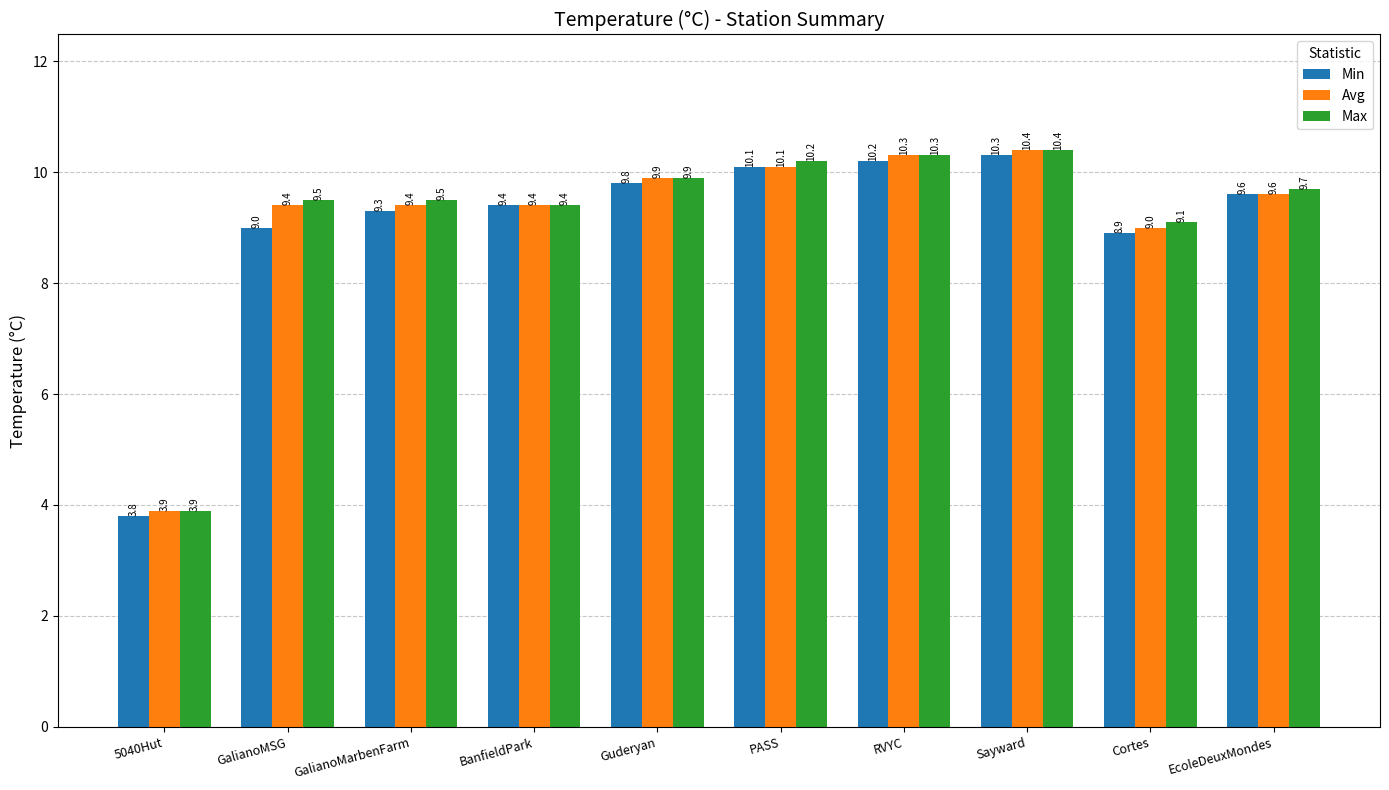

Between GalianoMSG and Sayward, which series saw the biggest shift?

Min